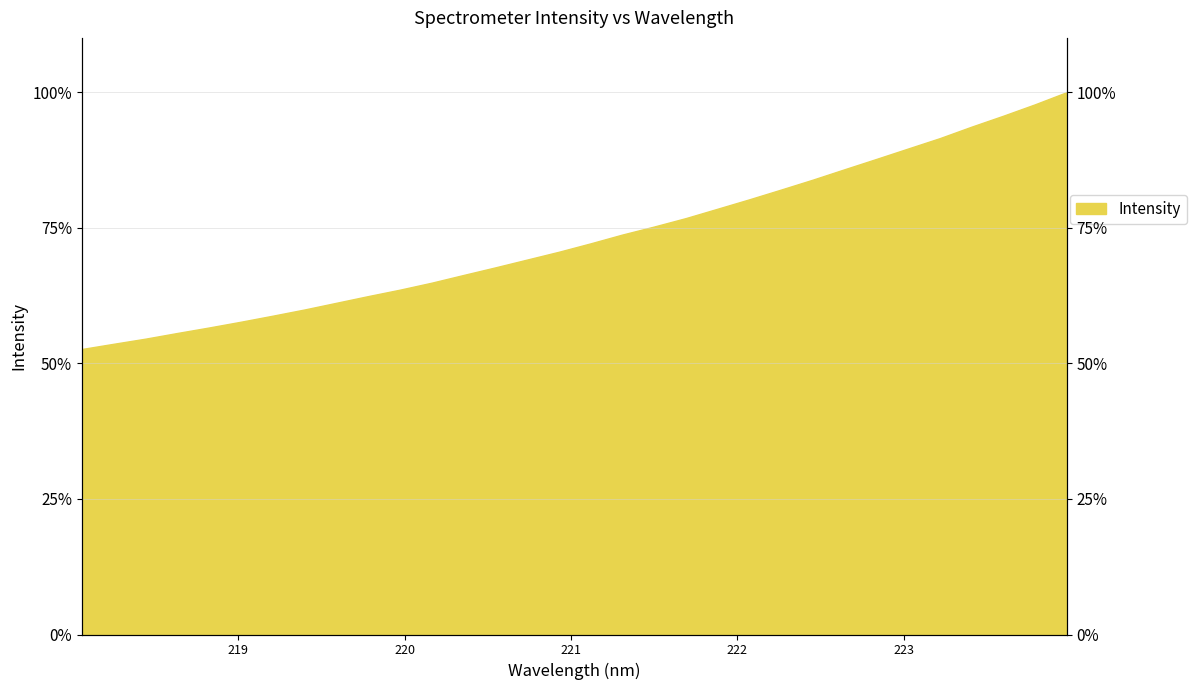

What is the label of the 16th point from the right?

221.1174